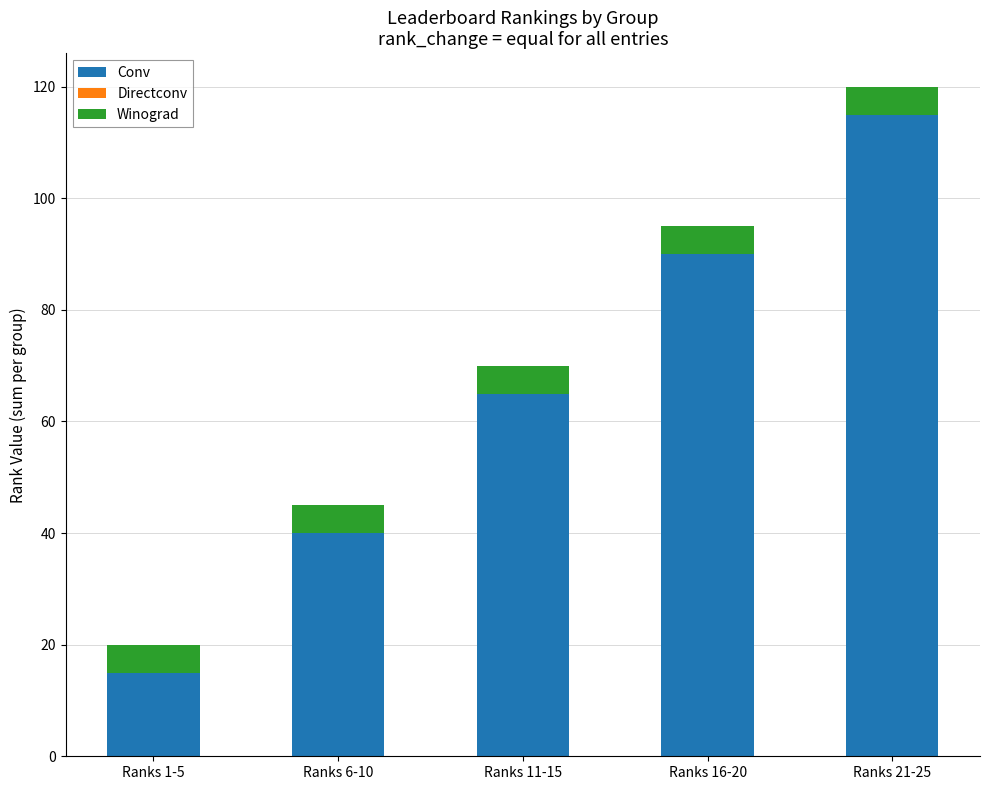

What is the total value across all series at Ranks 6-10?

45